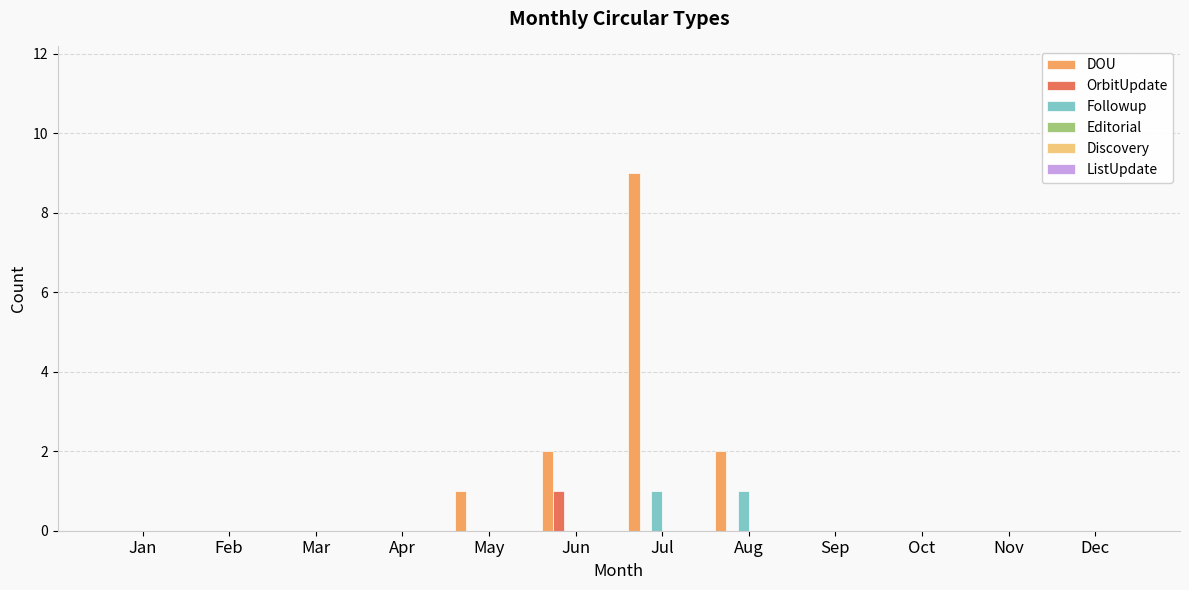

Are the bars horizontal?

No